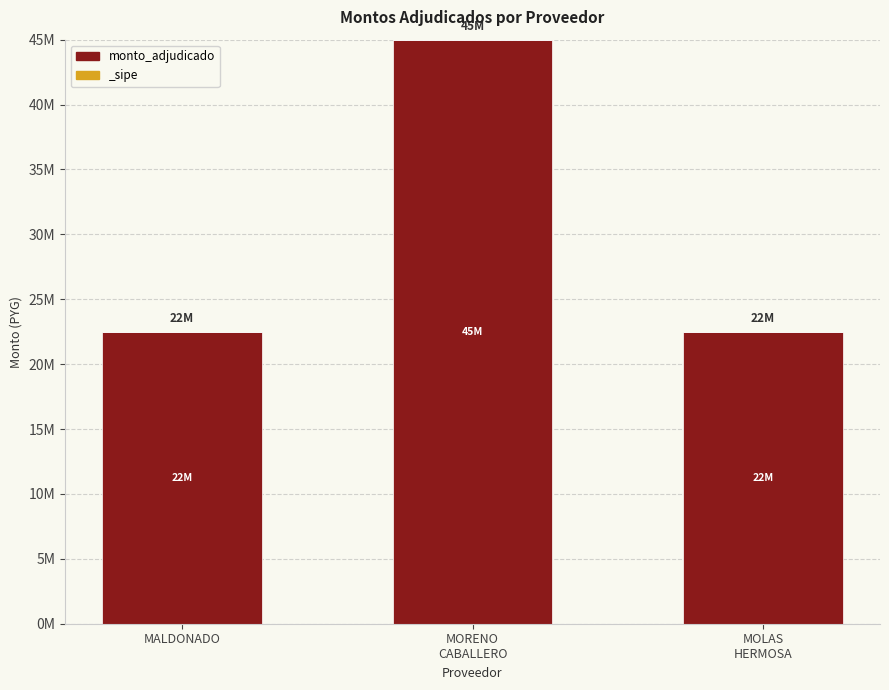

Reading left to right, extract all data points from this chart.

MALDONADO=22500000	MORENO
CABALLERO=45000000	MOLAS
HERMOSA=22500000